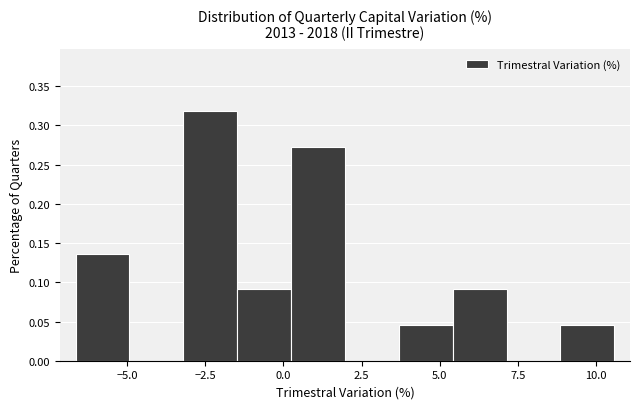

Around what value on the x-axis is the tallest bar? Give the approximate position of its centre, as read against the axis.

-2.5